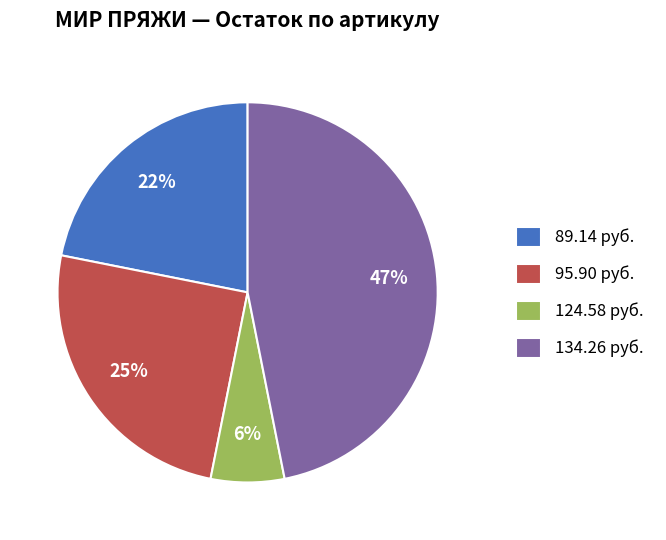

Between 89.14 руб. and 95.90 руб., which is larger?

95.90 руб.